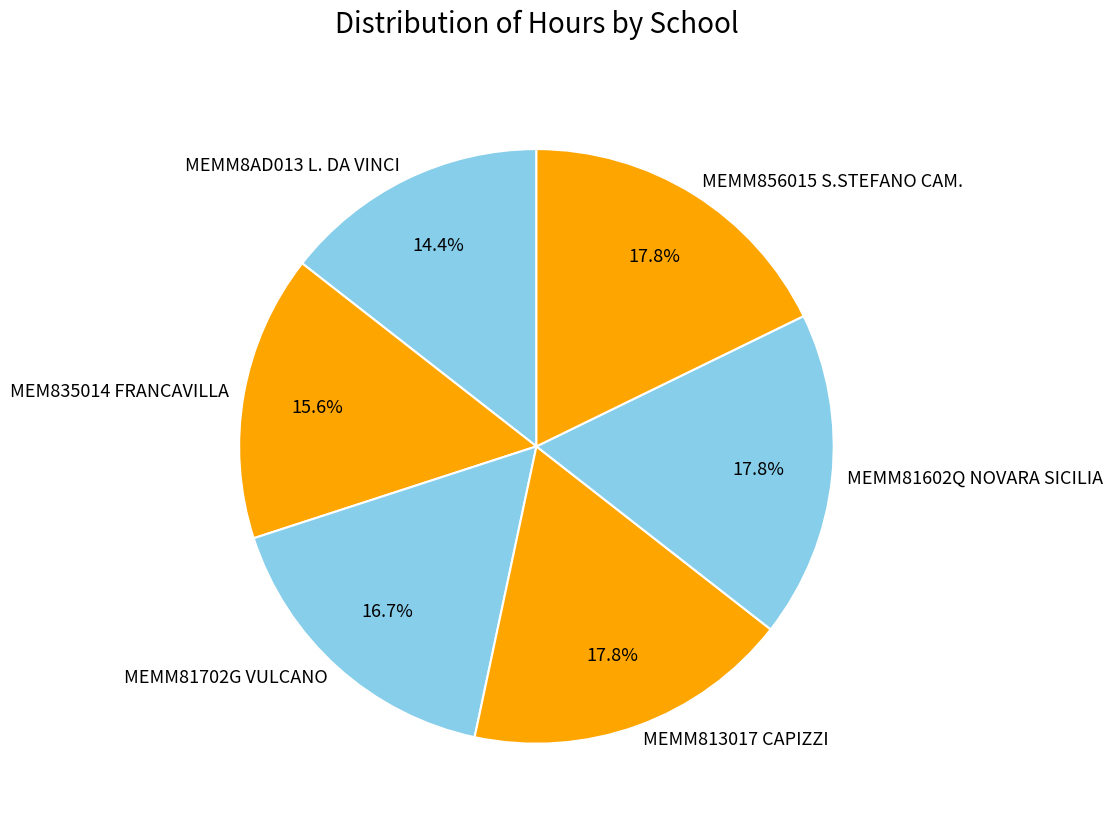

To the nearest percent, what portion does MEMM81702G VULCANO represent?

17%